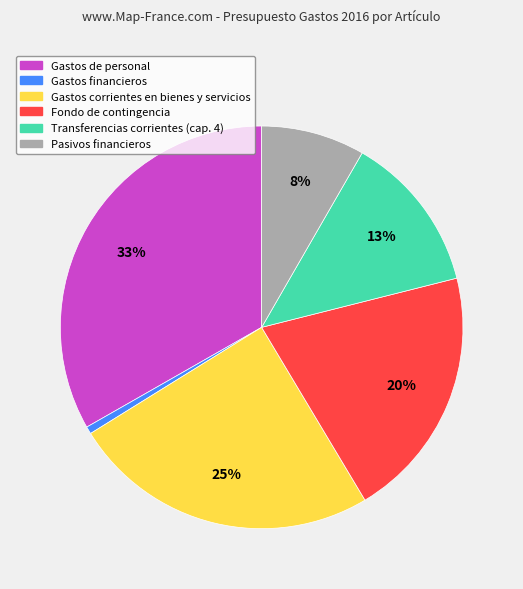

How many slices are in this pie chart?

6